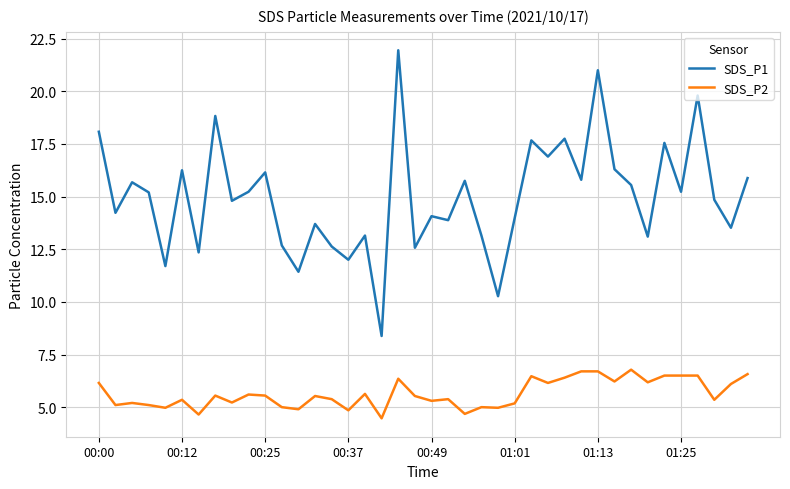

True or false: SDS_P1 and SDS_P2 cross at least once.

False